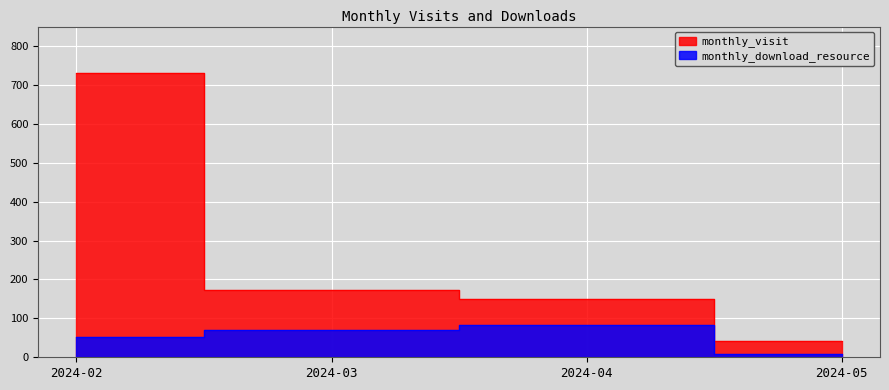

Rank the series by their average value, from highest to lowest.

monthly_visit, monthly_download_resource